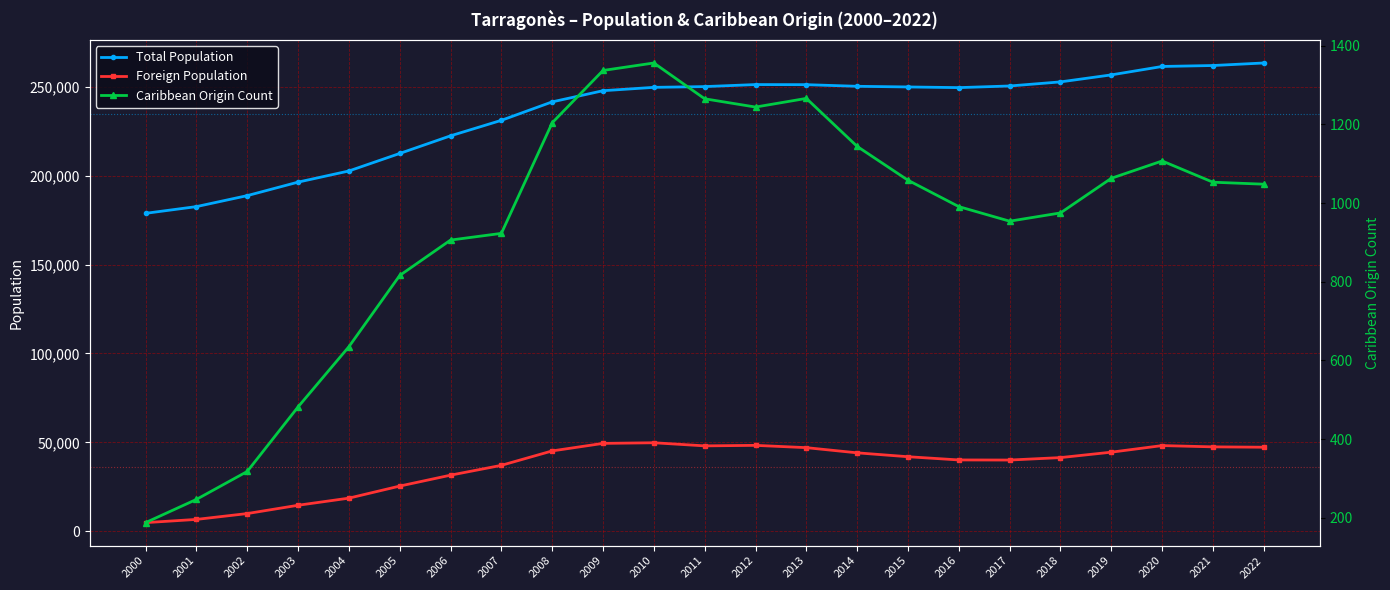

Read the Foreign Population value at 2008, to the nearest 10.

45160